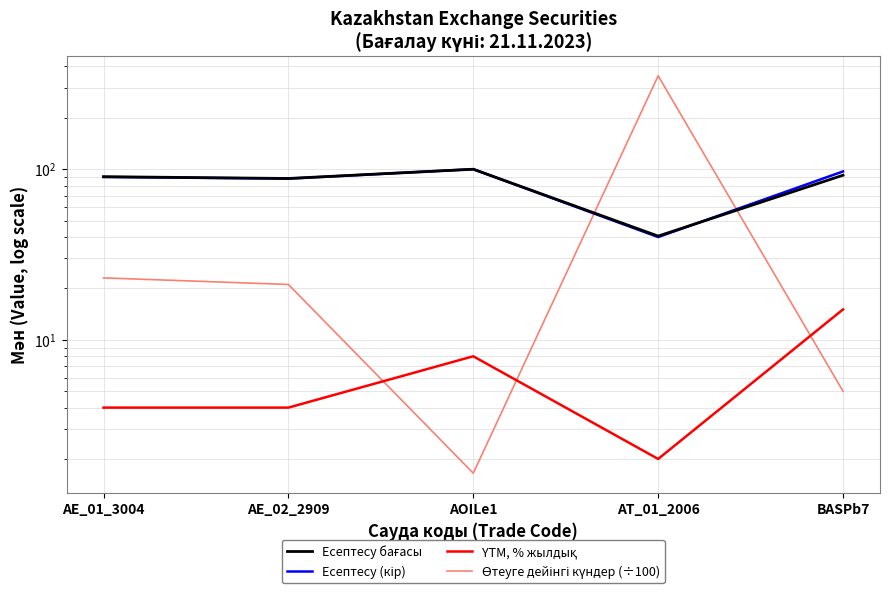

In Өтеуге дейінгі күндер (÷100), how many points are higher than both neighbors (excluding endpoints)?

1